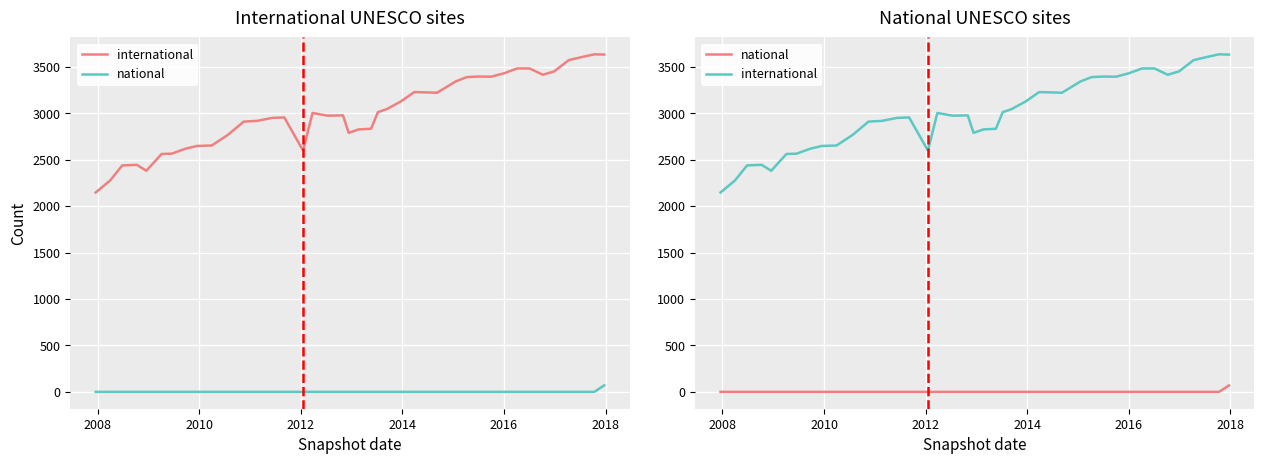

Which series has the largest range (max minus min)?

international